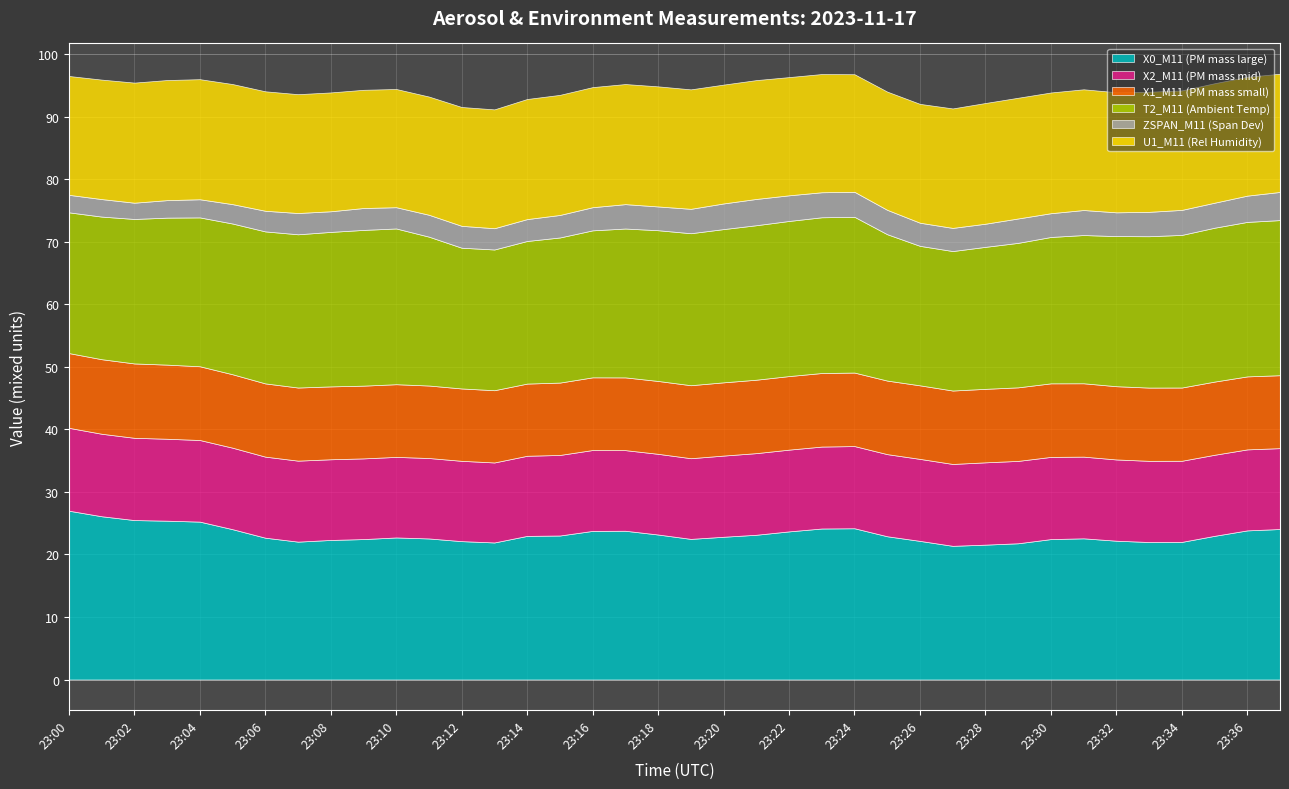

At which category does X2_M11 (PM mass mid) reach its first local valley?

23:13